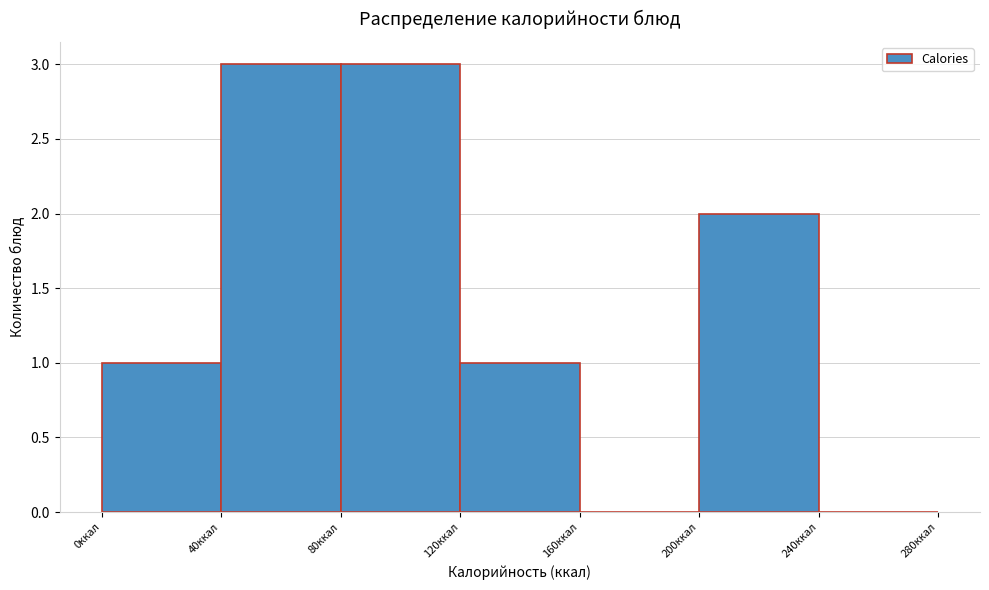

Reading left to right, transcribe this chart: for each bar, give the range it covers on the x-axis and its height. The values are not printed on the chart, so give them approximately, as read against the axis.

0 to 40: 1
40 to 80: 3
80 to 120: 3
120 to 160: 1
160 to 200: 0
200 to 240: 2
240 to 280: 0